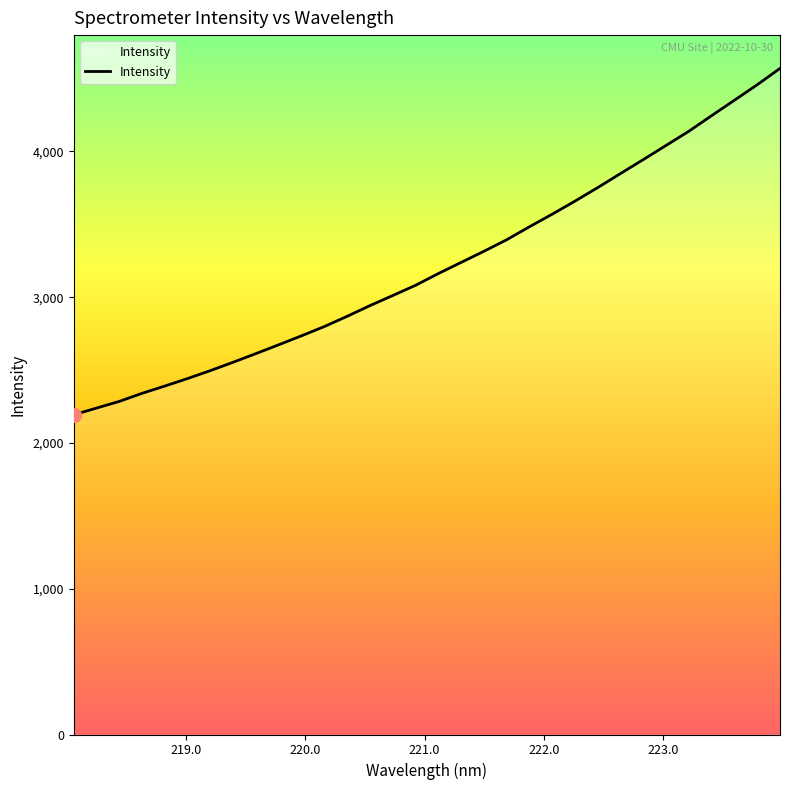

What is the difference between the maximum and minimum values?

2376.5